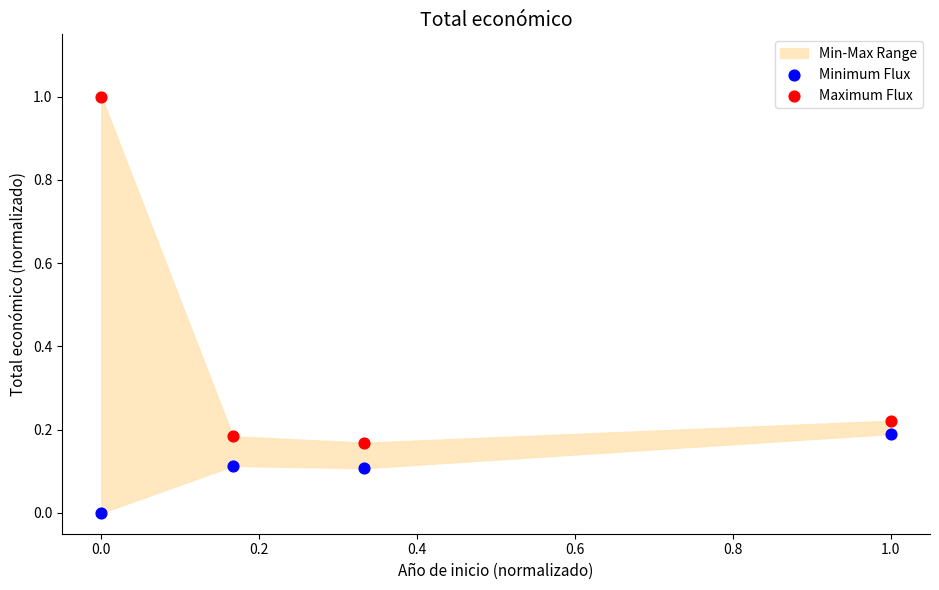

Across all data points, what is the range of Y values (max minus min)?

1.0